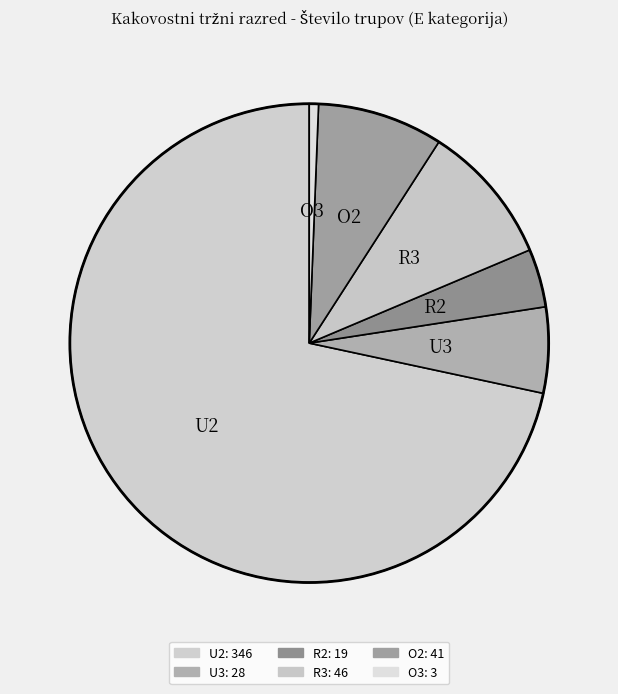

Is it true that R2 is 4% of the pie?

True